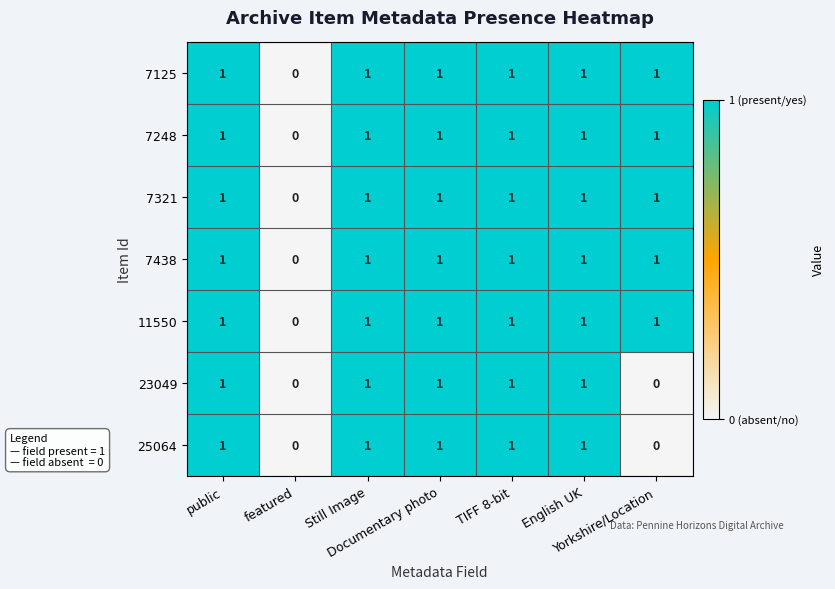

What is the sum of all 7248 values?

6